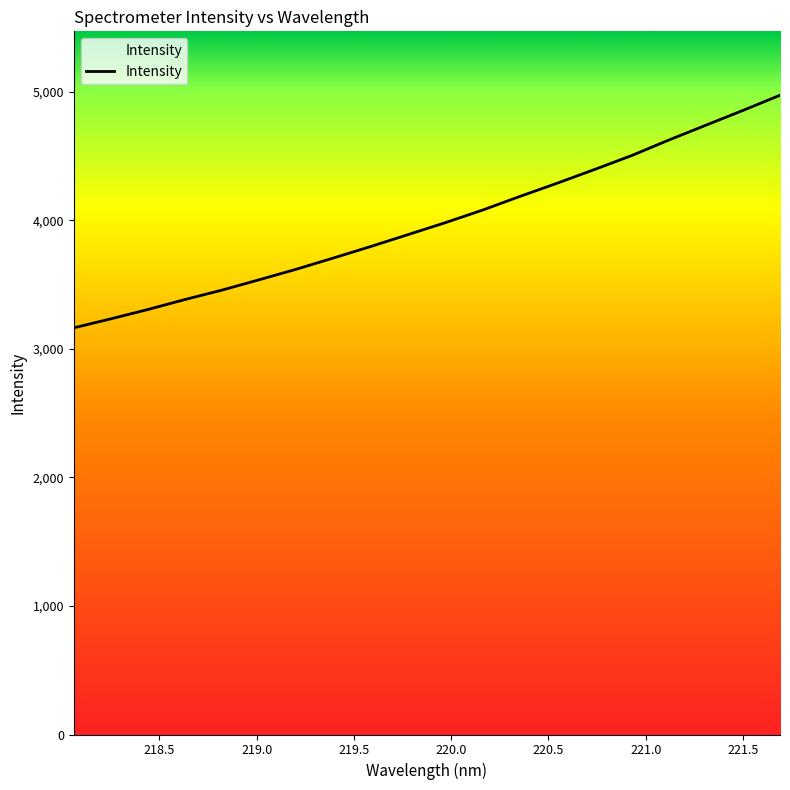

How many lines are shown in the chart?

1